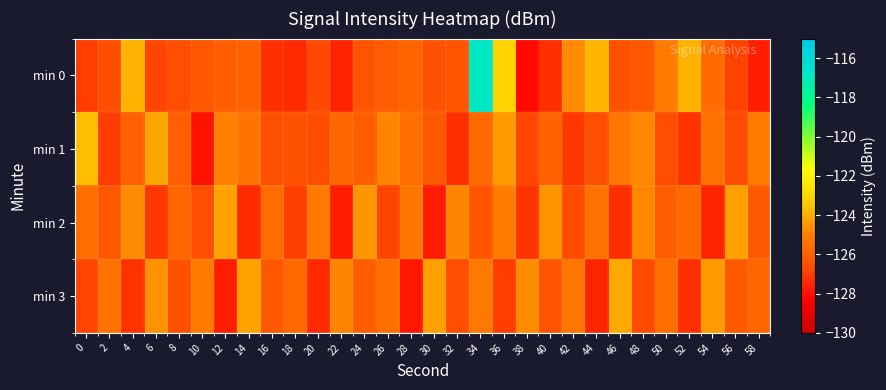

At how many categories does at least one series exceed -123?

1